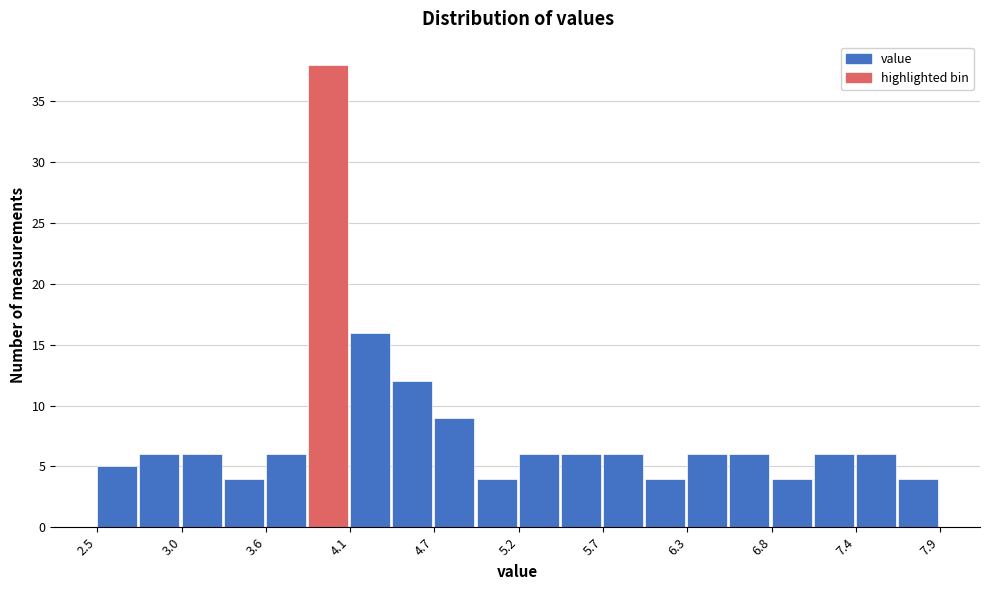

Read against the x-axis, roughly where is the centre of the tallest bar?

4.0